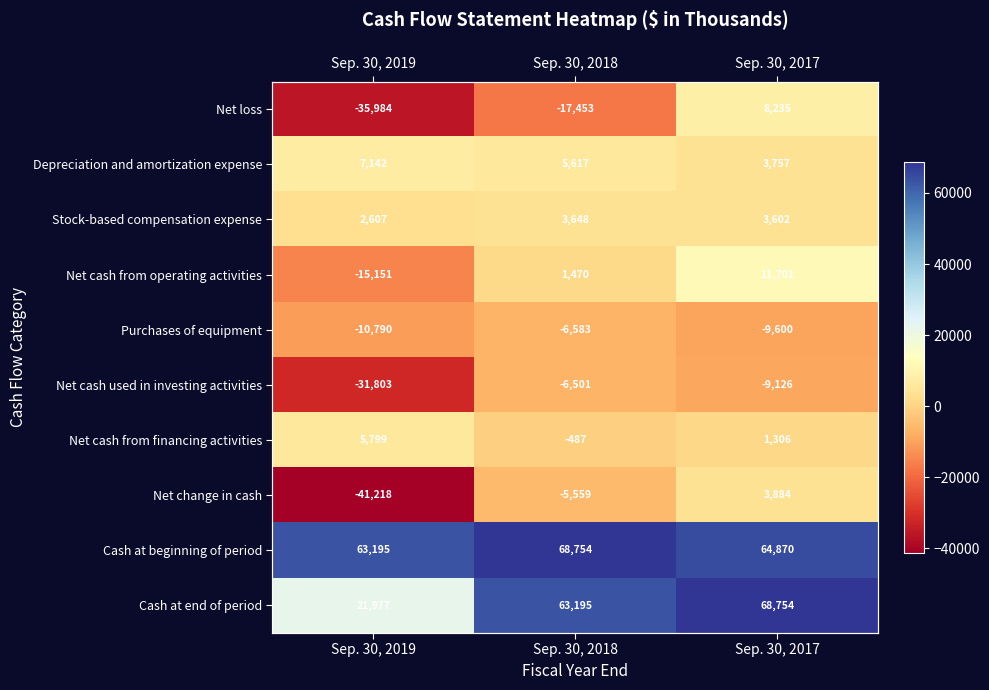

Which category has the highest value in the Stock-based compensation expense series?

Sep. 30, 2018